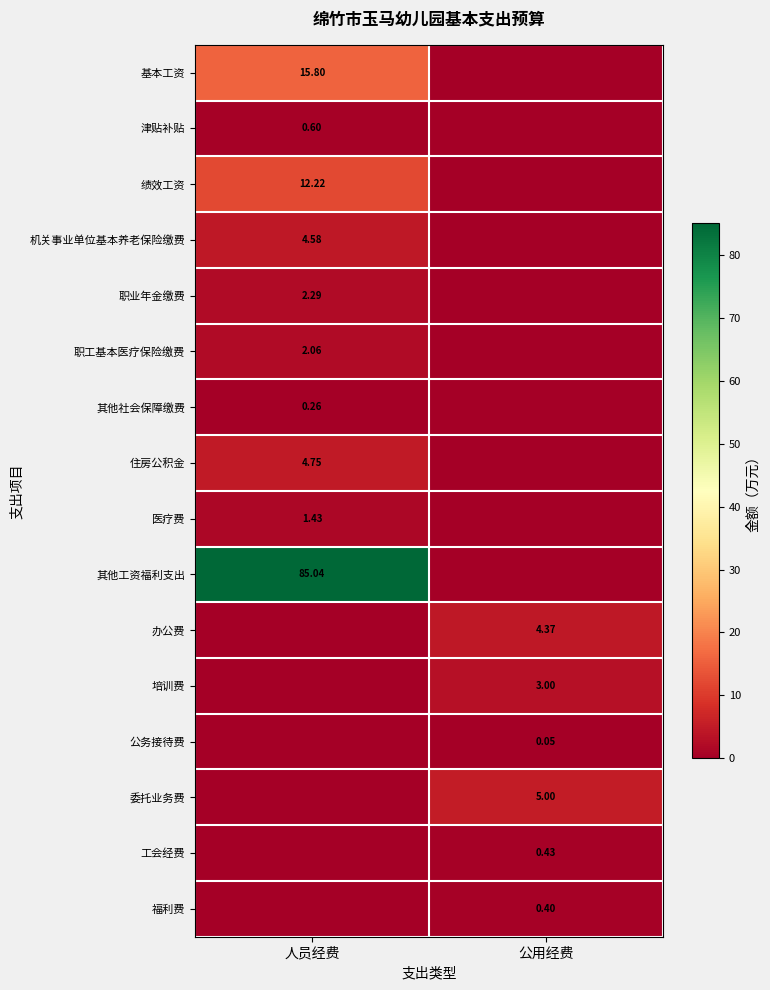

List the labels in order of 基本工资 value, largest first.

人员经费, 公用经费